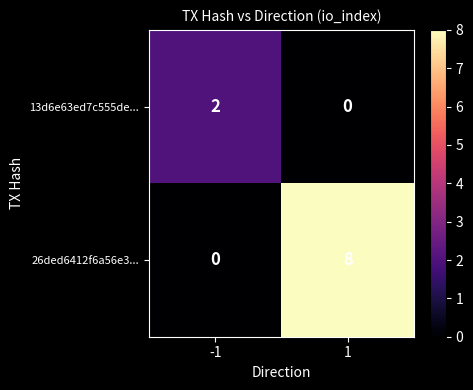

The 13d6e63ed7c555de... series shows 2 at -1. True or false?

True